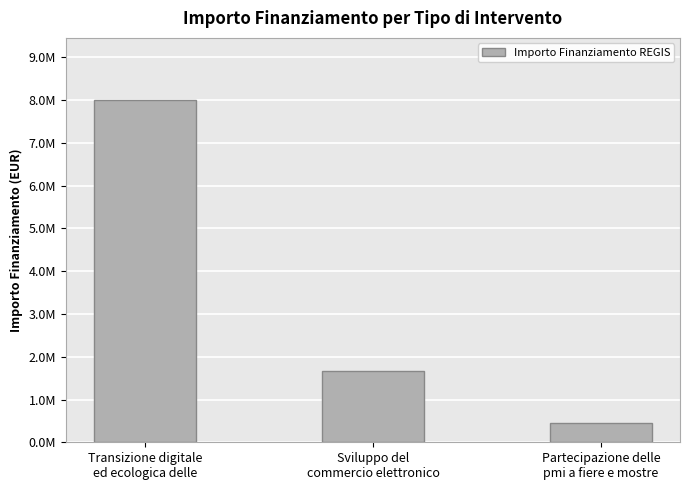

Reading left to right, what are all the values shown in this chart?

Transizione digitale
ed ecologica delle=8014800	Sviluppo del
commercio elettronico=1670000	Partecipazione delle
pmi a fiere e mostre=450000